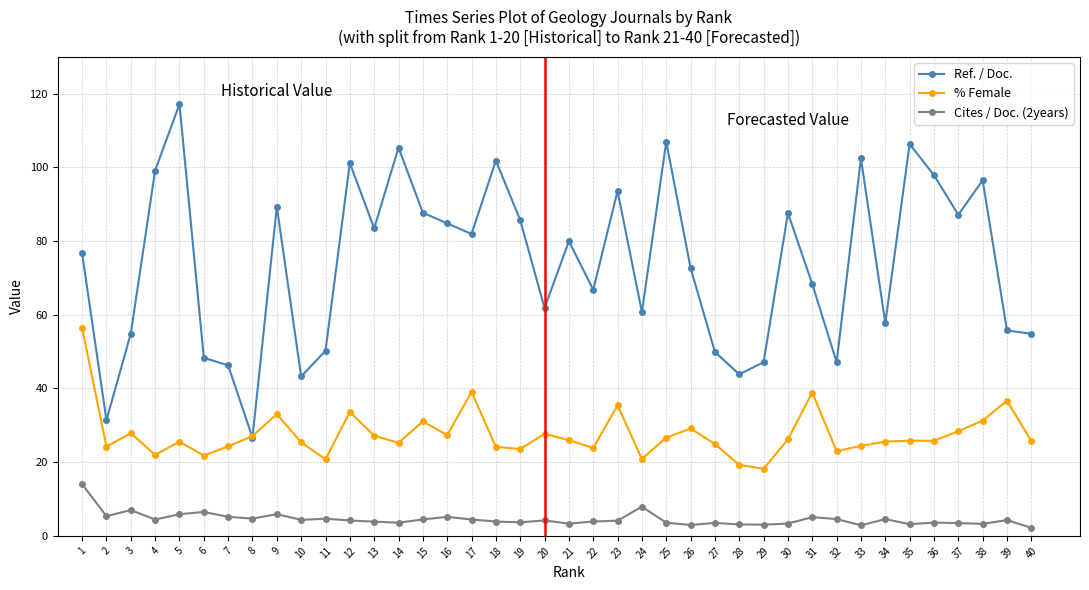

The % Female series shows 19.3 at 28. True or false?

True